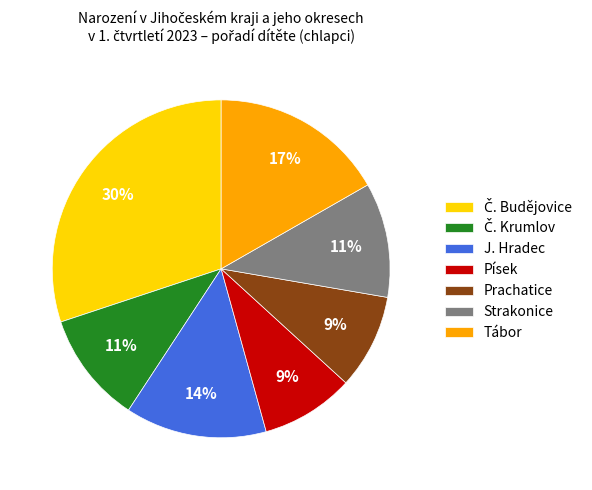

The Strakonice slice represents 20% of the pie. True or false?

False